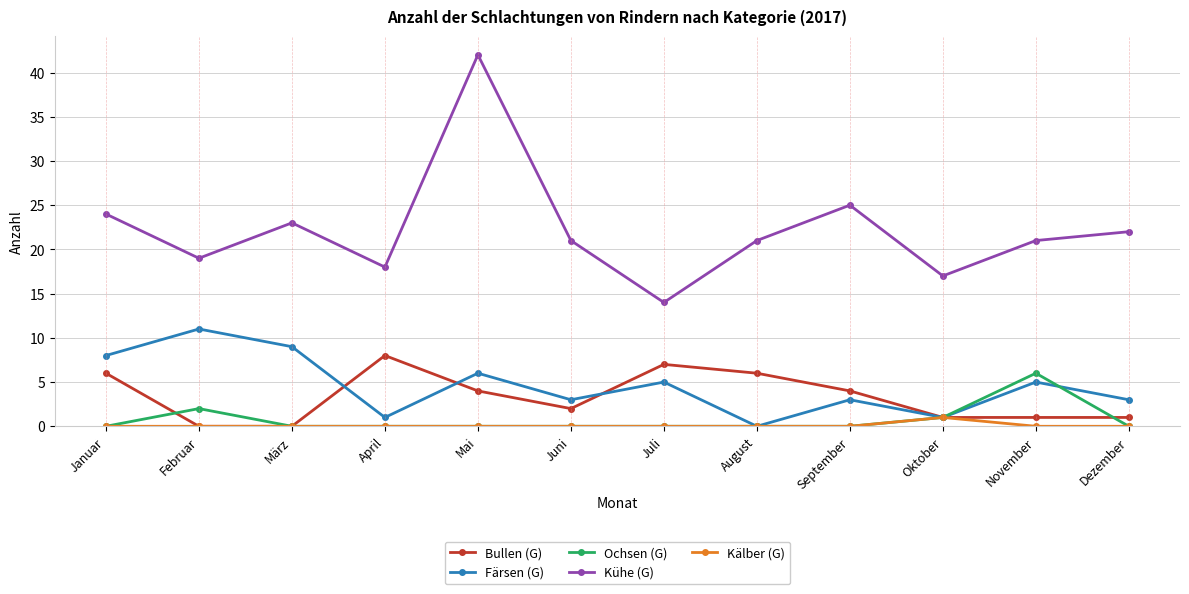

List the series in order of their peak value, lowest first.

Kälber (G), Ochsen (G), Bullen (G), Färsen (G), Kühe (G)